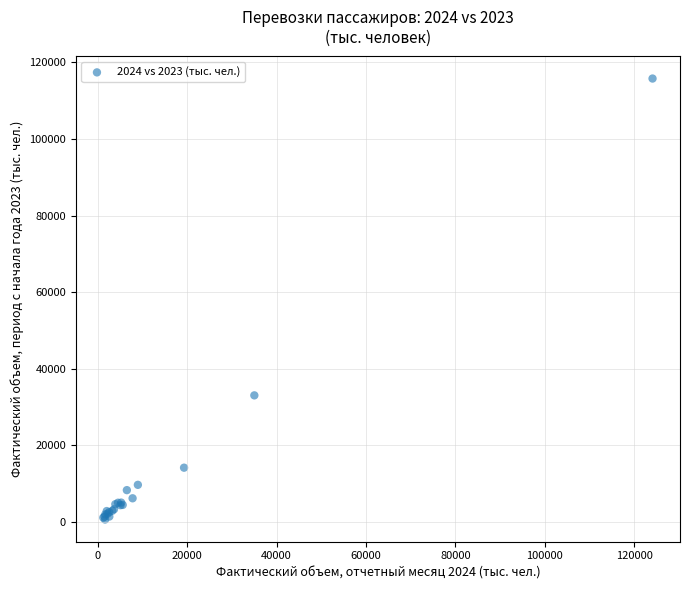

What Y value in the scatter plot is closest to 58220?

33072.5